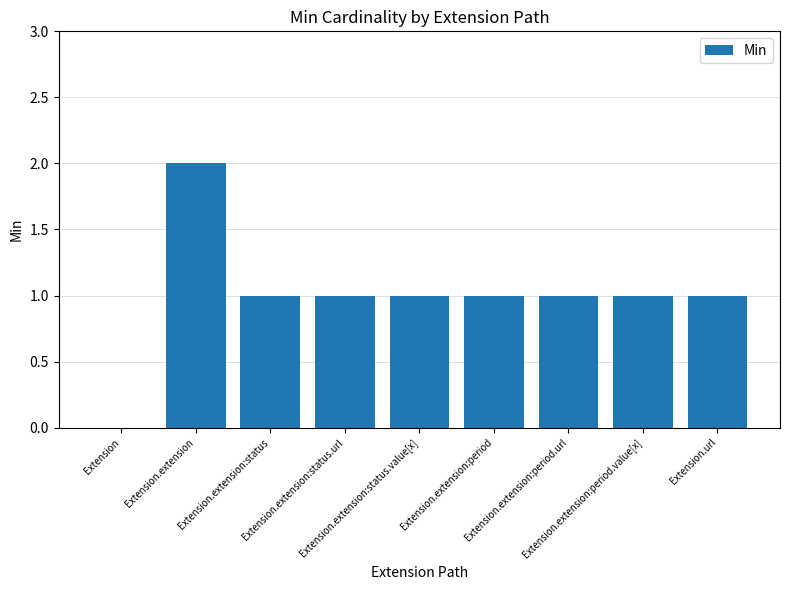

What is the sum of all values?

9